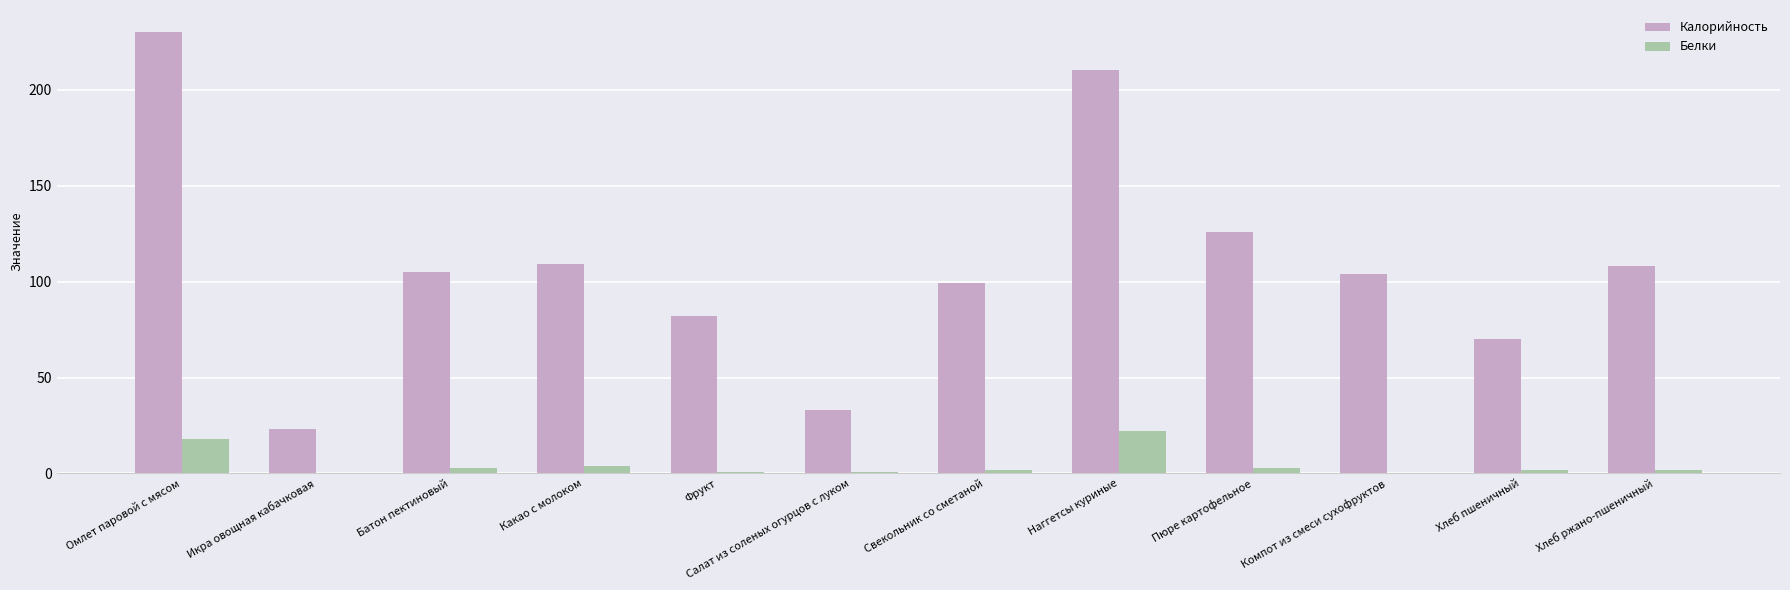

Is it true that Калорийность equals 27 at Хлеб пшеничный?

False